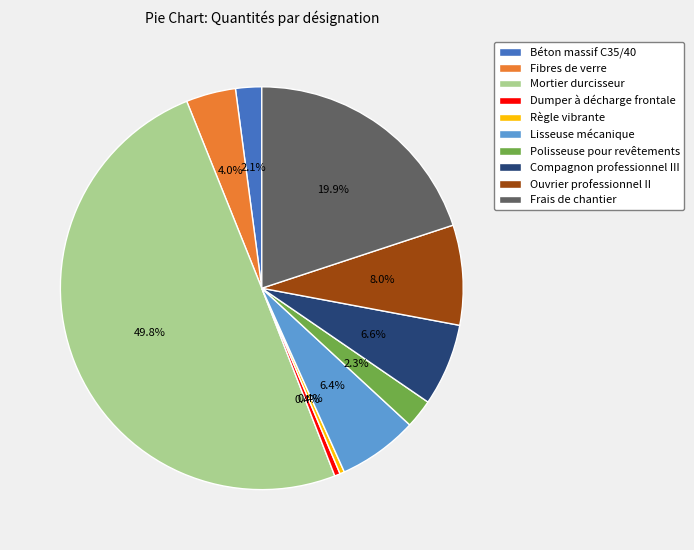

To the nearest percent, what percentage of the pie is Ouvrier professionnel II?

8%